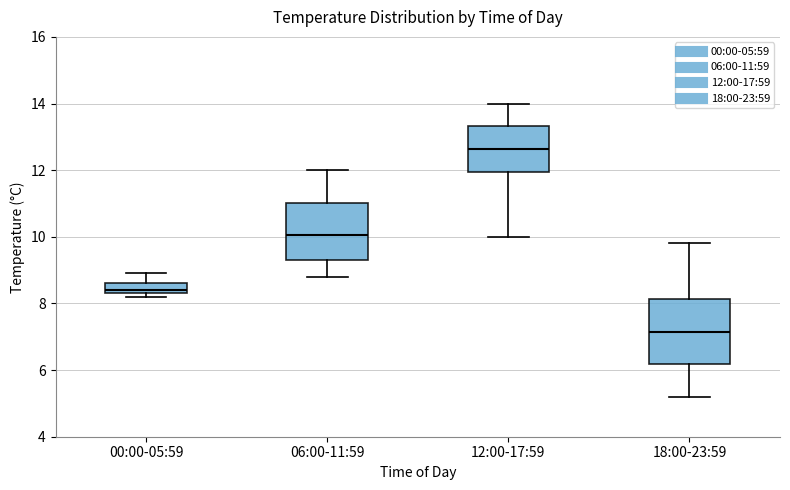

Reading left to right, read every box against the y-axis: the position of its median line, the range the box covers, and the ends of its whiskers. The values are not printed on the chart, so give them approximately, as read against the axis.

00:00-05:59: median 8.4 (just above the box's lower edge), box 8.4 to 8.6, whiskers 8.2 to 9.0
06:00-11:59: median 10.0, box 9.4 to 11.0, whiskers 8.8 to 12.0
12:00-17:59: median 12.6, box 12.0 to 13.4, whiskers 10.0 to 14.0
18:00-23:59: median 7.2, box 6.2 to 8.2, whiskers 5.2 to 9.8